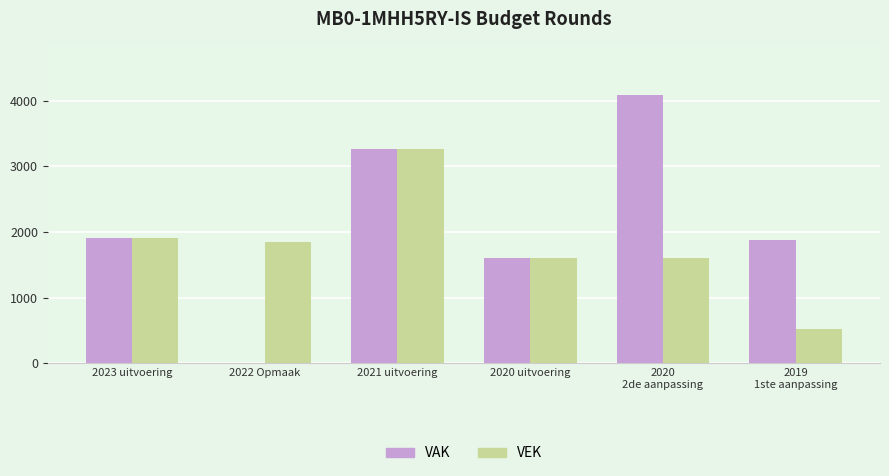

Are the bars horizontal?

No